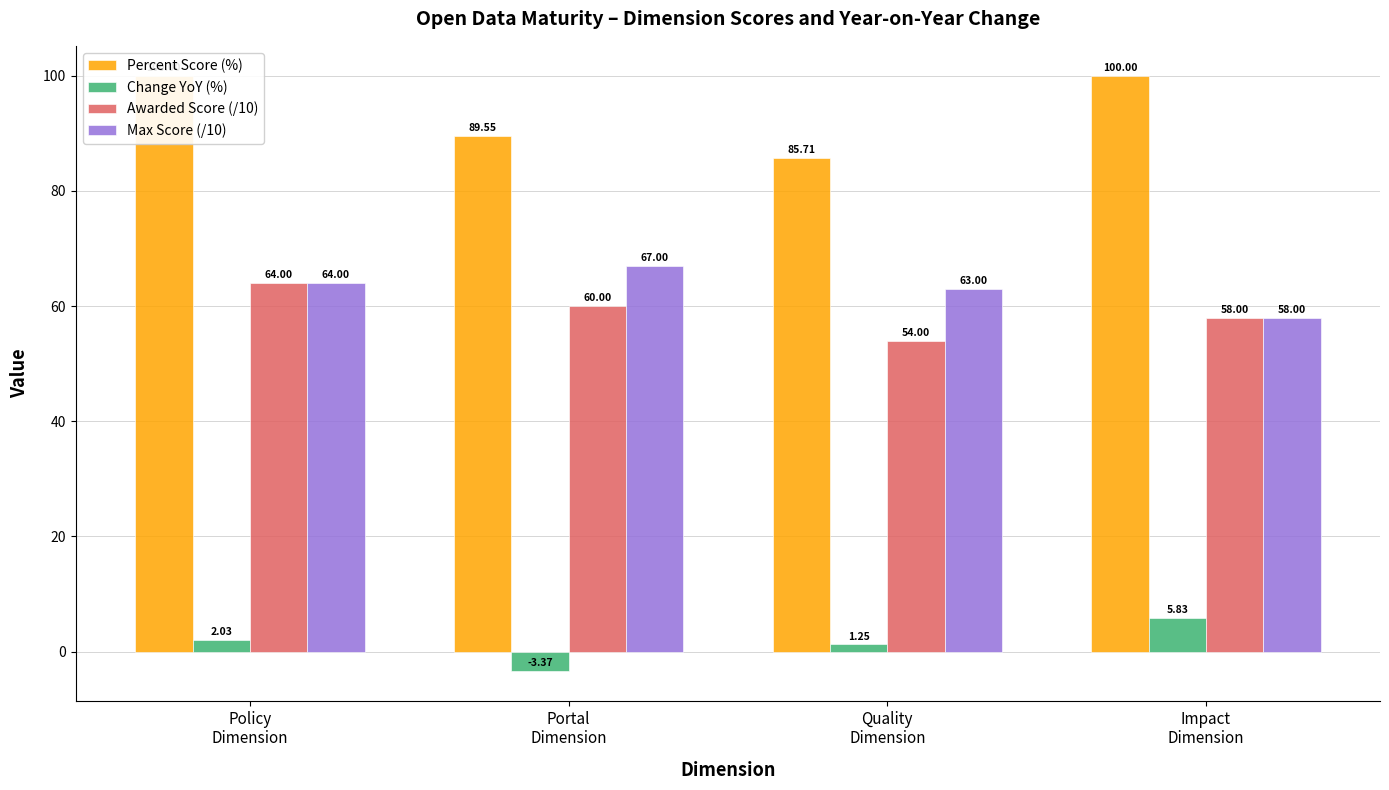

Between Quality
Dimension and Policy
Dimension, which is larger?

Policy
Dimension